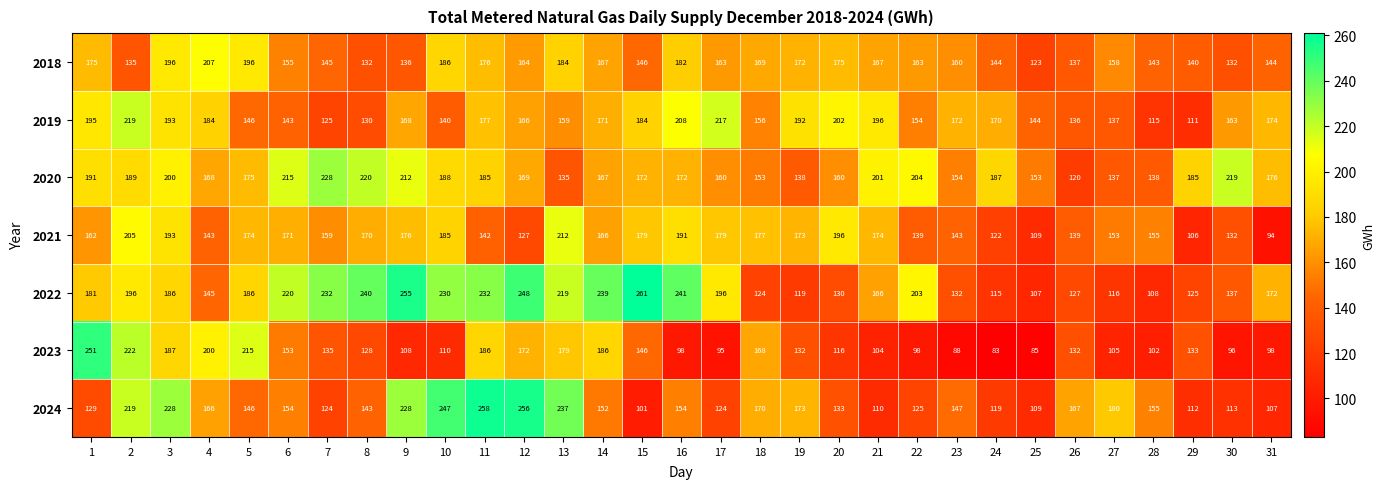

Which series has the largest range (max minus min)?

2023